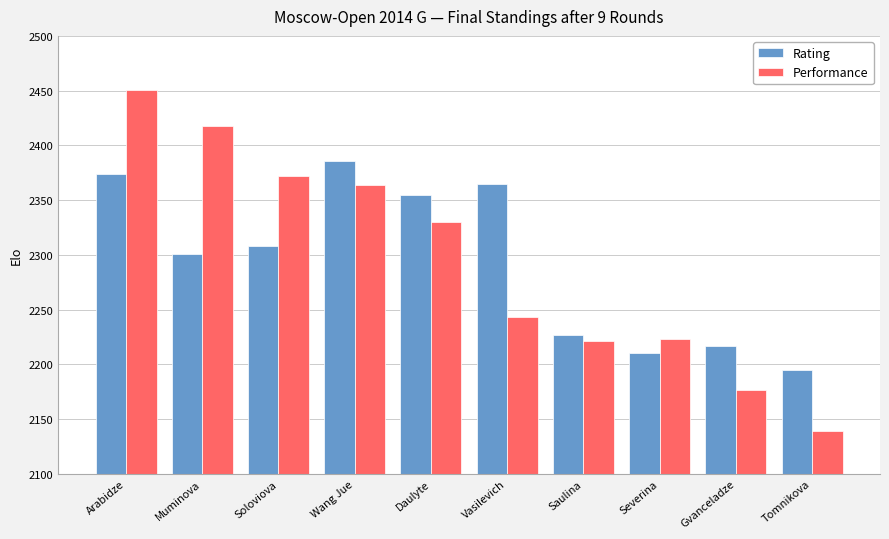

Does the chart contain stacked bars?

No